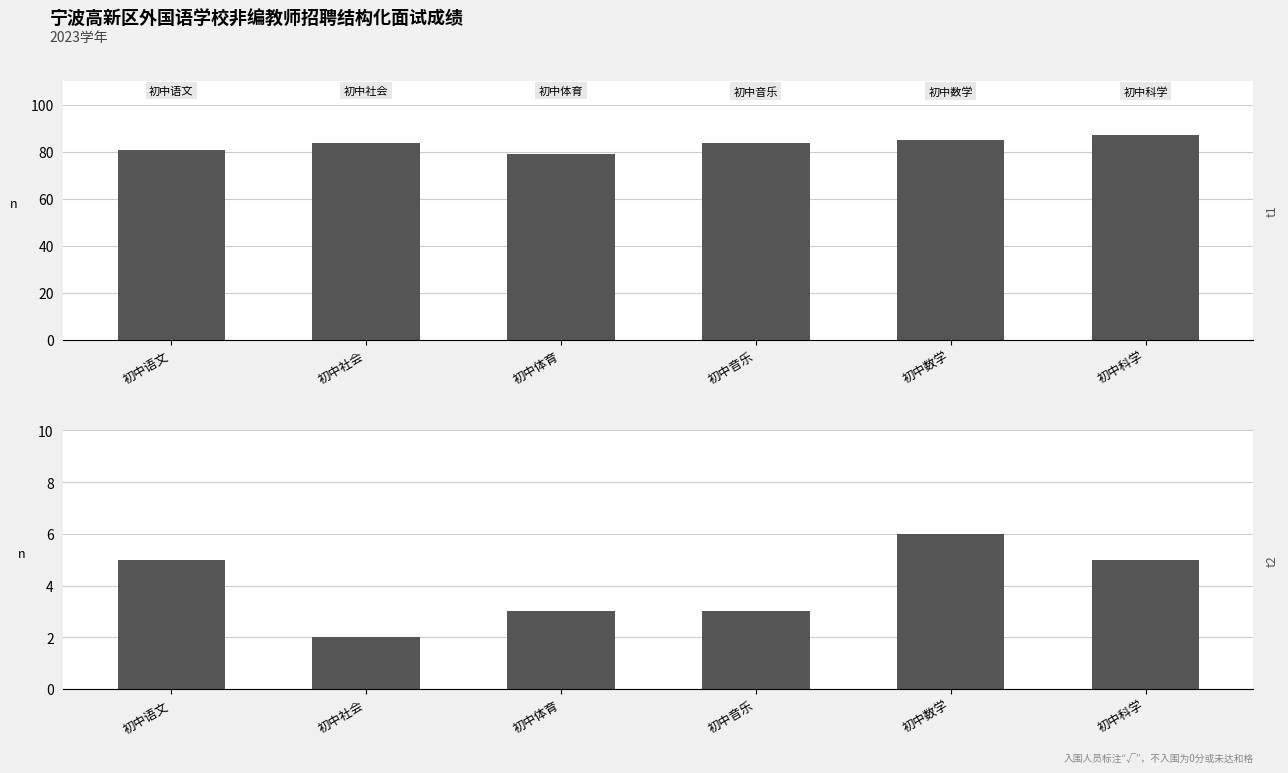

Reading right to left, transcribe all the data shown in this chart.

平均分: 初中科学=87.2	初中数学=85.0	初中音乐=83.7	初中体育=79.0	初中社会=83.7	初中语文=80.8
入围人数: 初中科学=5.0	初中数学=6.0	初中音乐=3.0	初中体育=3.0	初中社会=2.0	初中语文=5.0